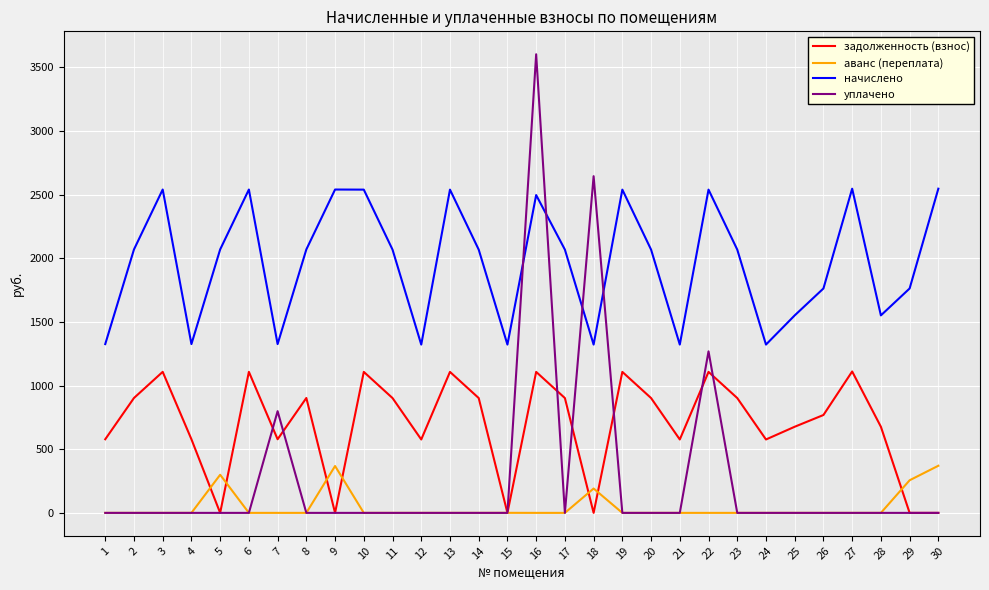

Which series has the largest total across all categories?

начислено